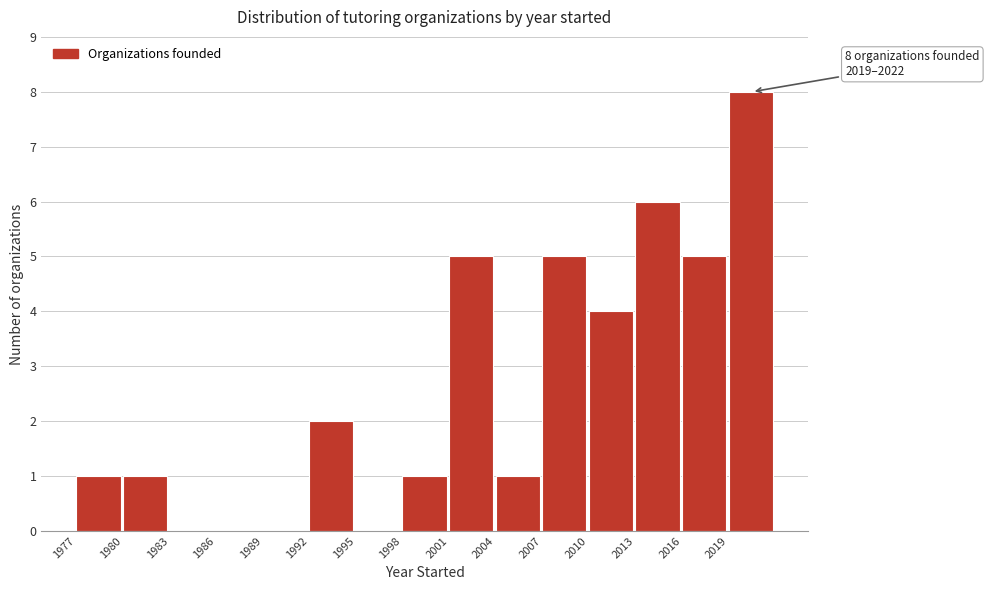

Over which range of the x-axis is the bar tallest?

2019 to 2022